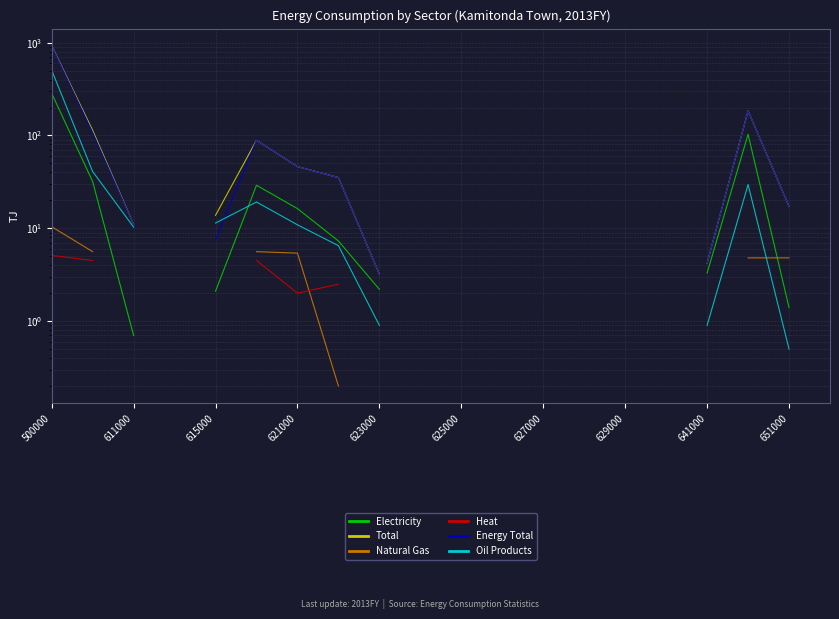

True or false: Electricity has more than 0 points higher than both neighbors.

True